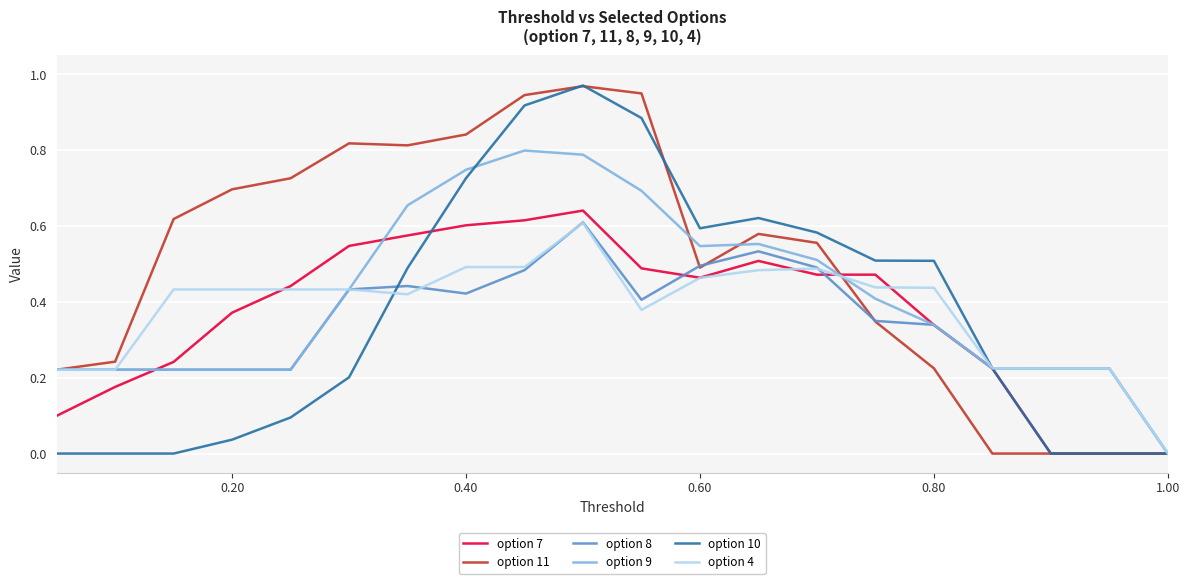

Which series has the largest total across all categories?

option 11